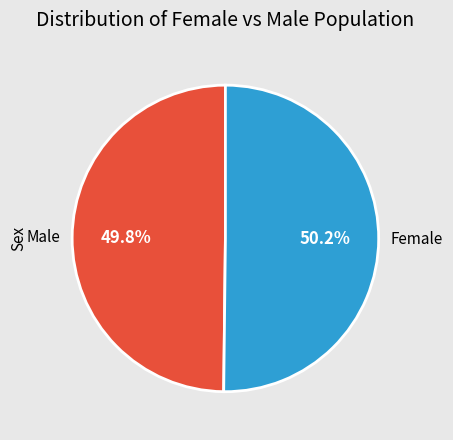

What portion of the pie excludes Female?

49.8%